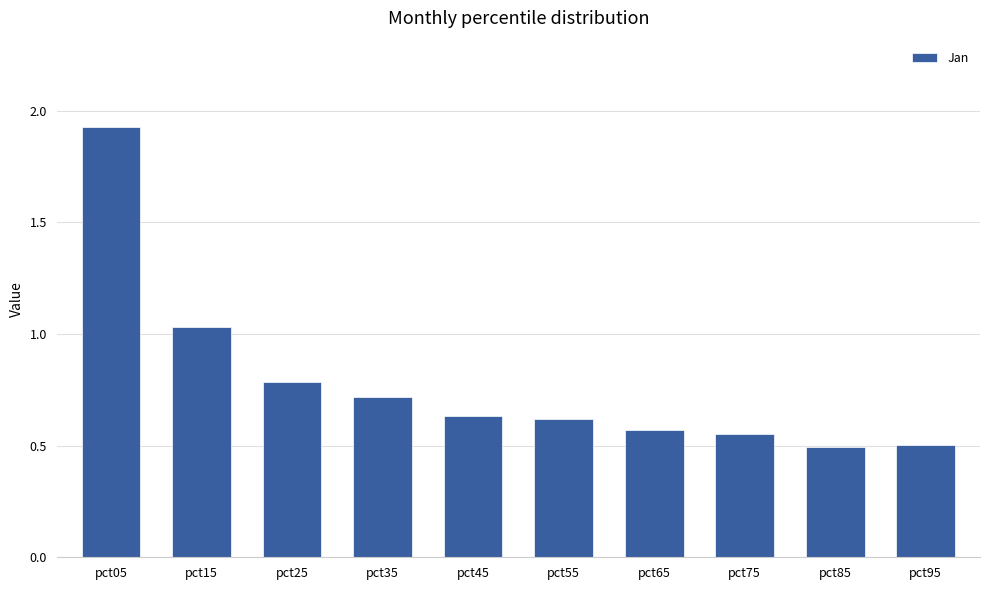

What is the average value?

0.8